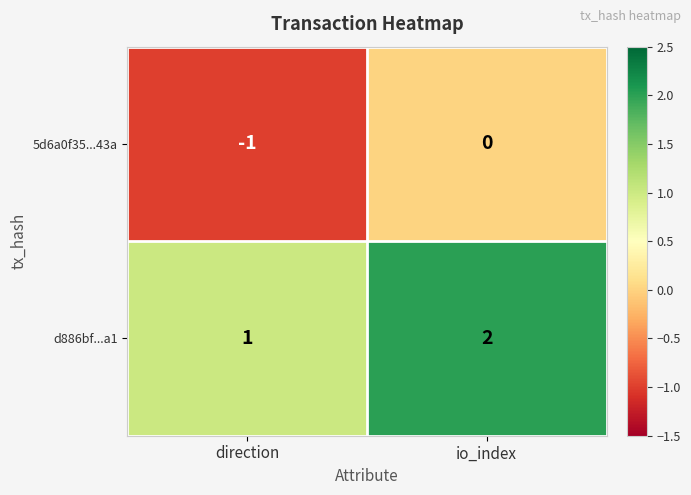

The value of d886bf...a1 at io_index is 3. True or false?

False